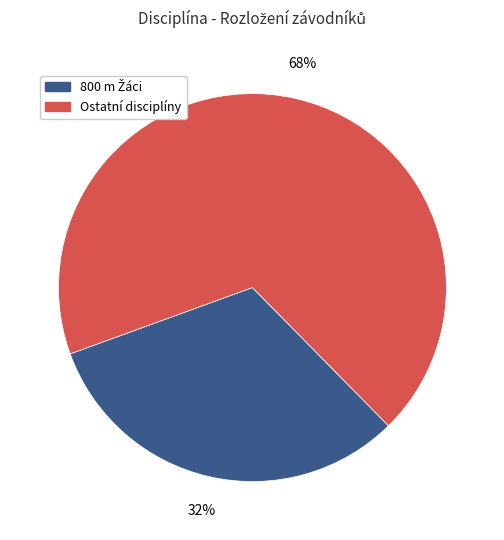

The Ostatní disciplíny slice represents 68% of the pie. True or false?

True